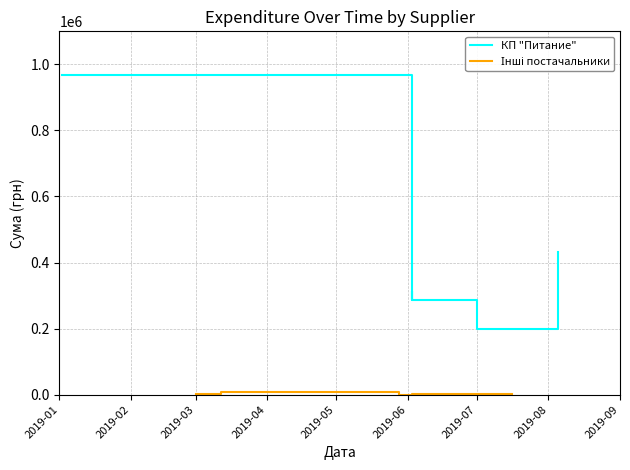

True or false: Інші постачальники has a value of 802.4 at 2019-07.

False